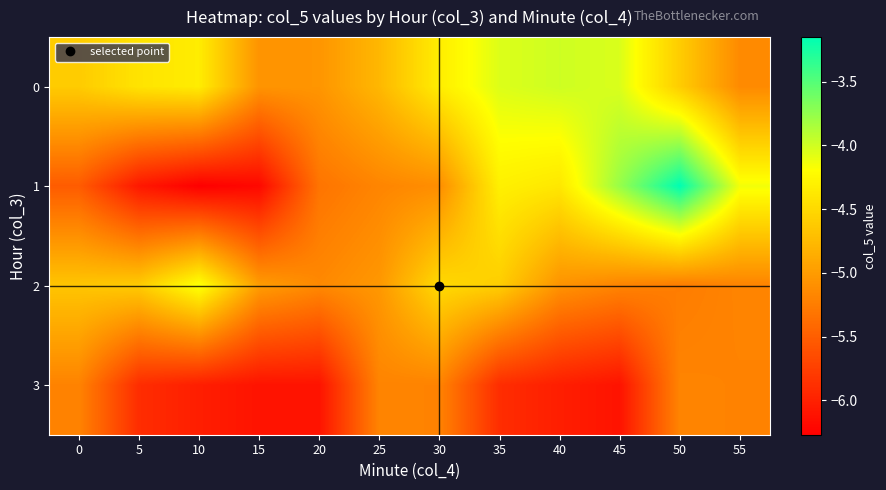

Which label corresponds to the largest value in the chart?

50